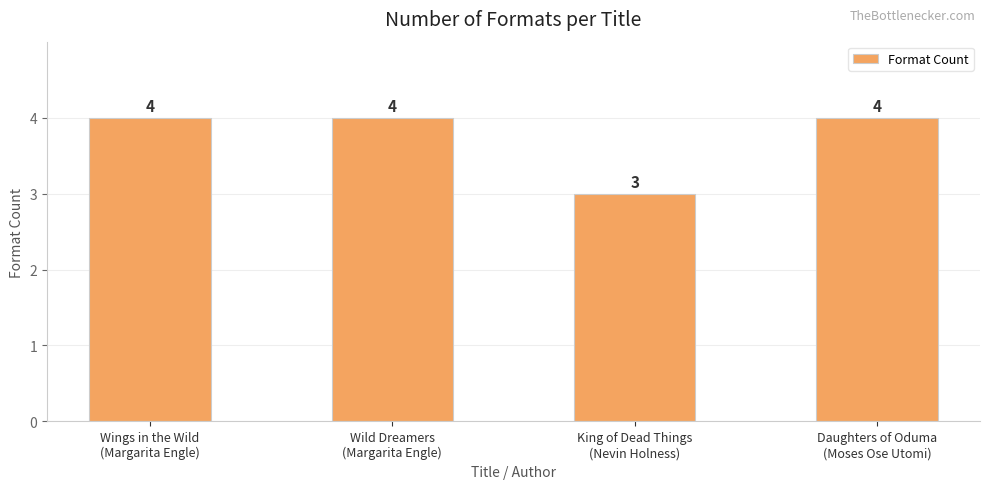

Which label corresponds to the smallest value in the chart?

King of Dead Things
(Nevin Holness)